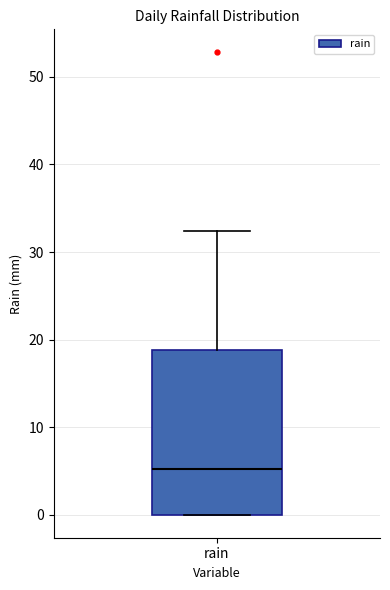

Transcribe this box plot: give where the median line is, the range the box spans, and where the two whiskers end, as read against the y-axis. The values are not printed on the chart, so give them approximately, as read against the axis.

median 5, box 0 to 19, whiskers 0 to 32